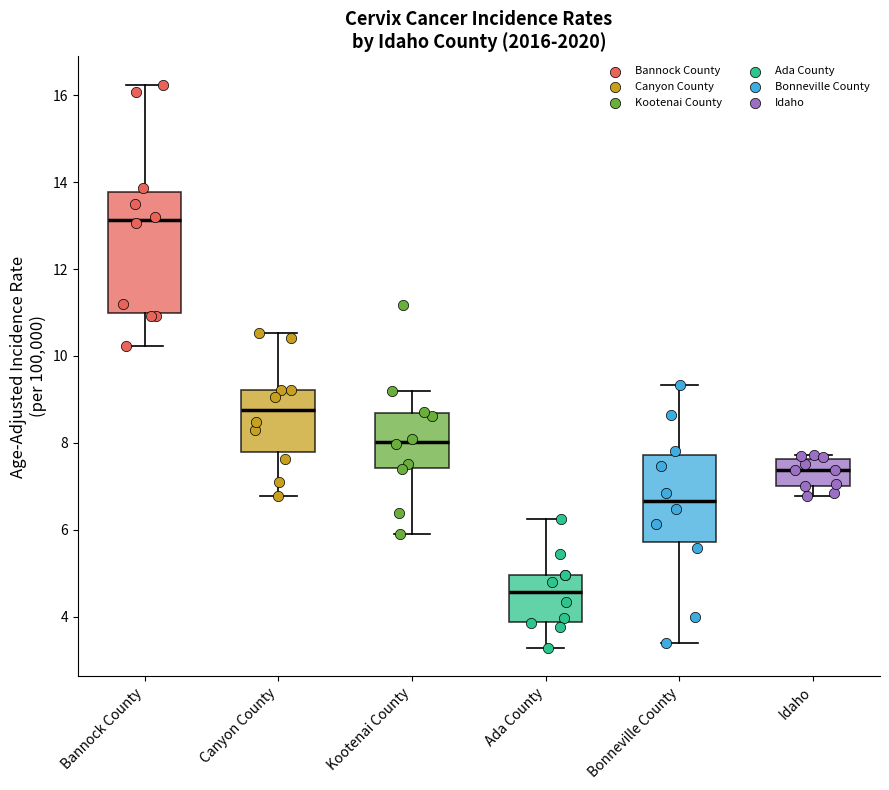

Which box has the highest median line?

Bannock County